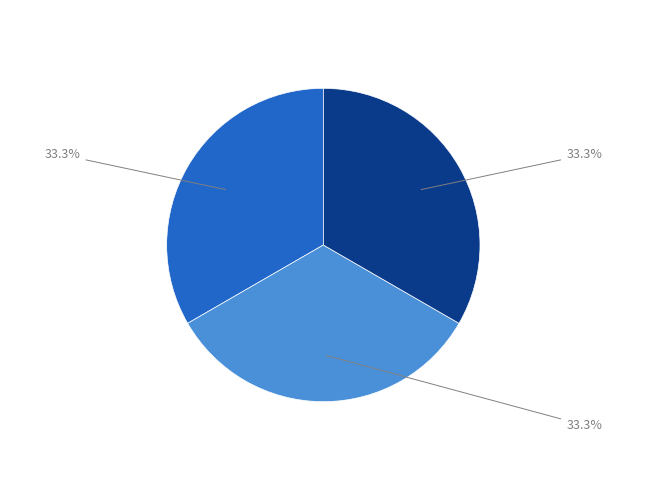

Count the number of slices in the pie.

3